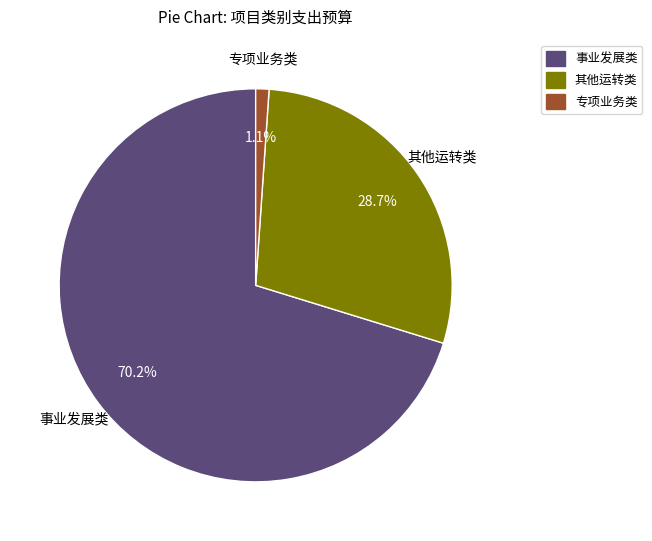

What percentage is NOT represented by 其他运转类?

71.3%